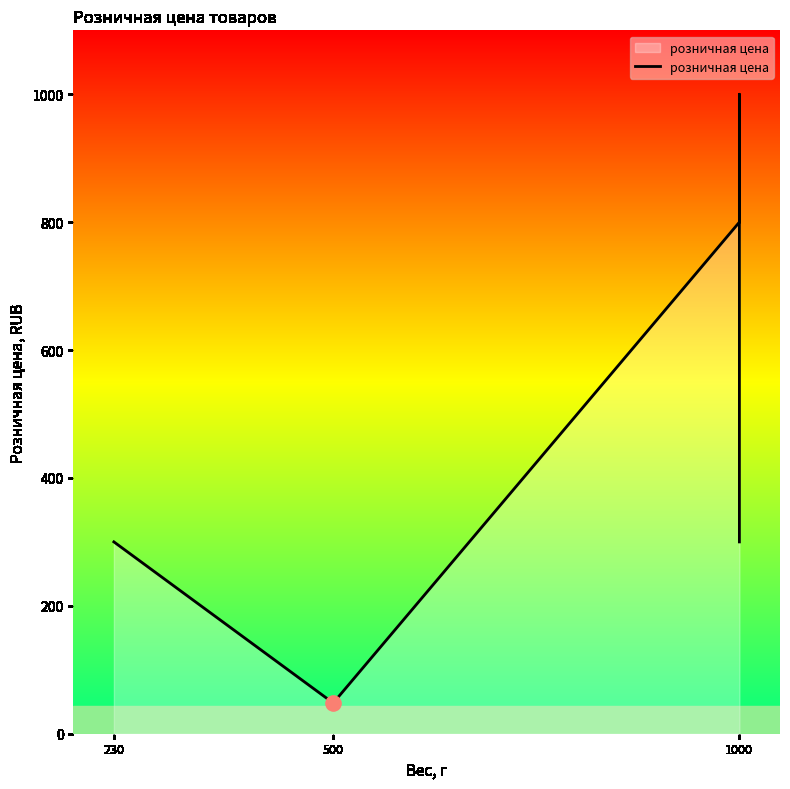

Between 1000 and 1000, which is larger?

1000